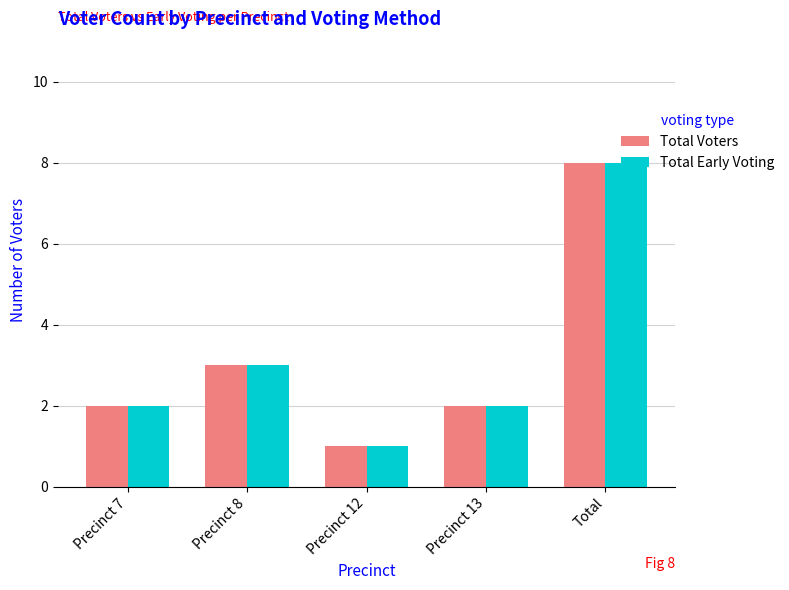

Does the chart contain any negative values?

No